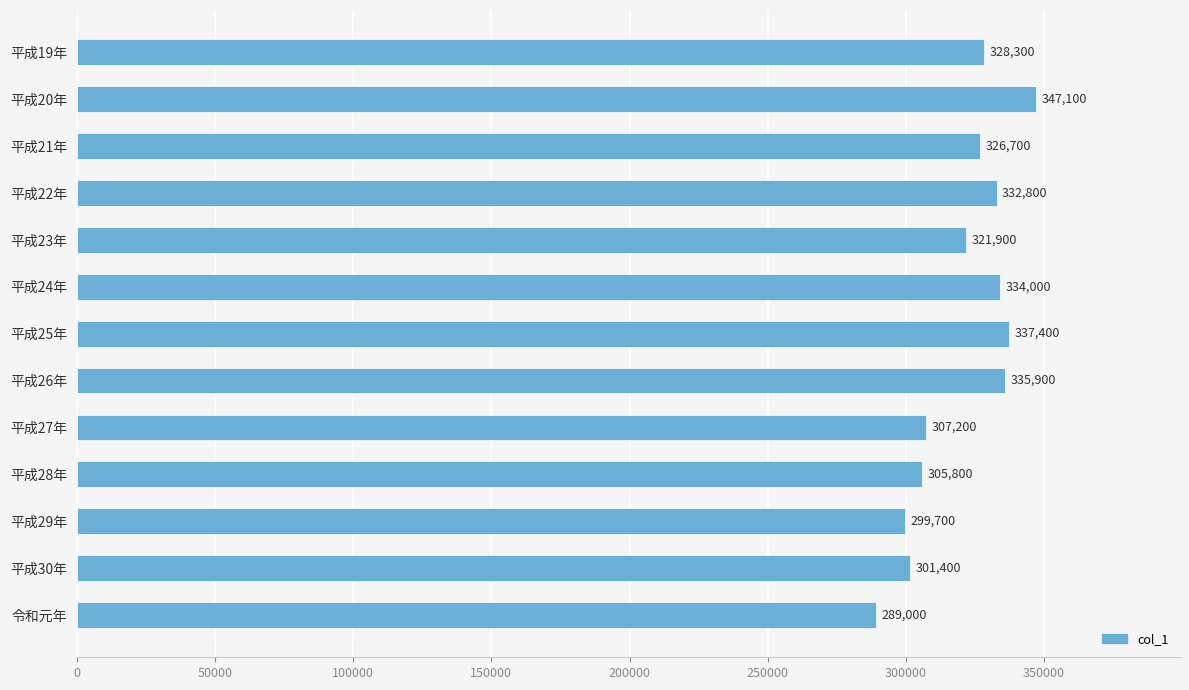

What is the label of the 1st bar from the bottom?

令和元年